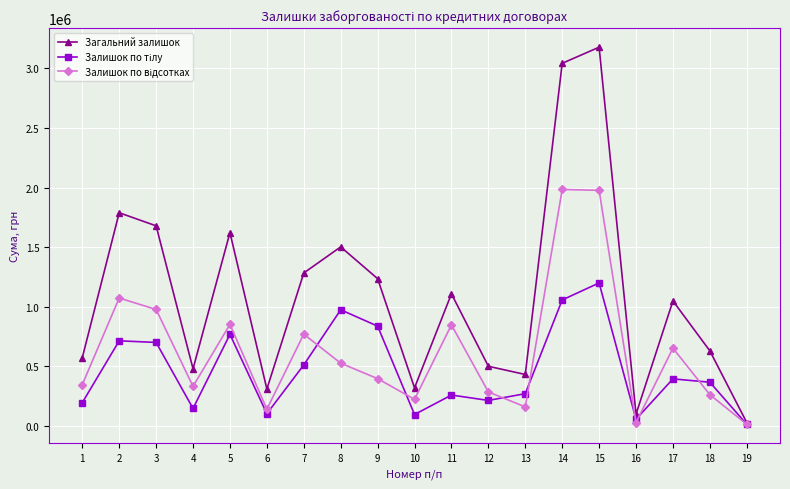

What is the value of the Загальний залишок point at the 1st from the left?

573409.8